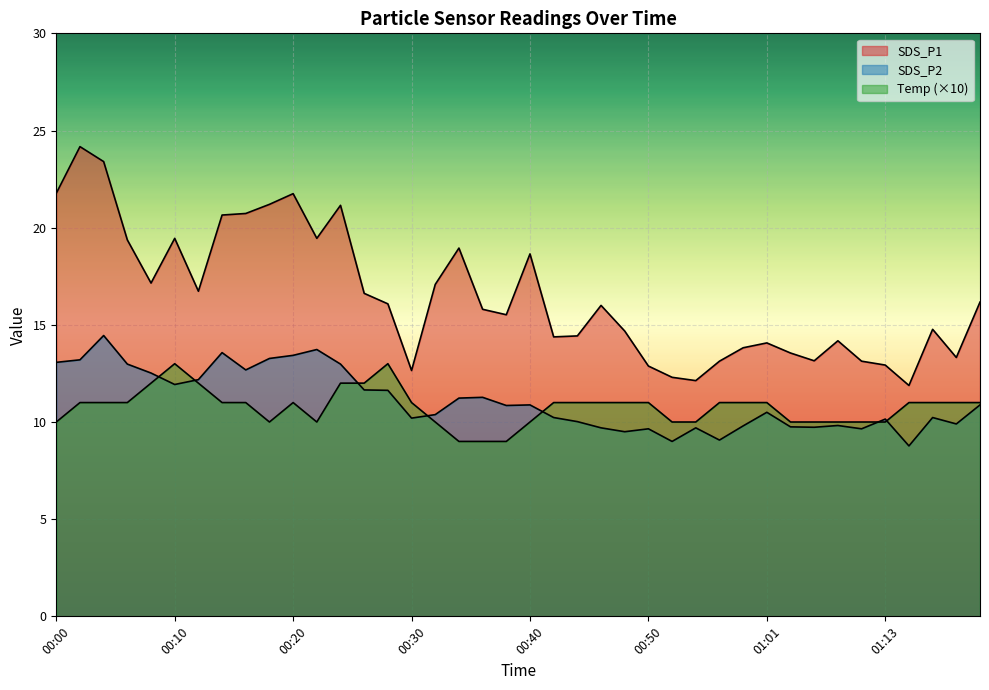

The SDS_P1 series shows 11.7 at 00:16. True or false?

False